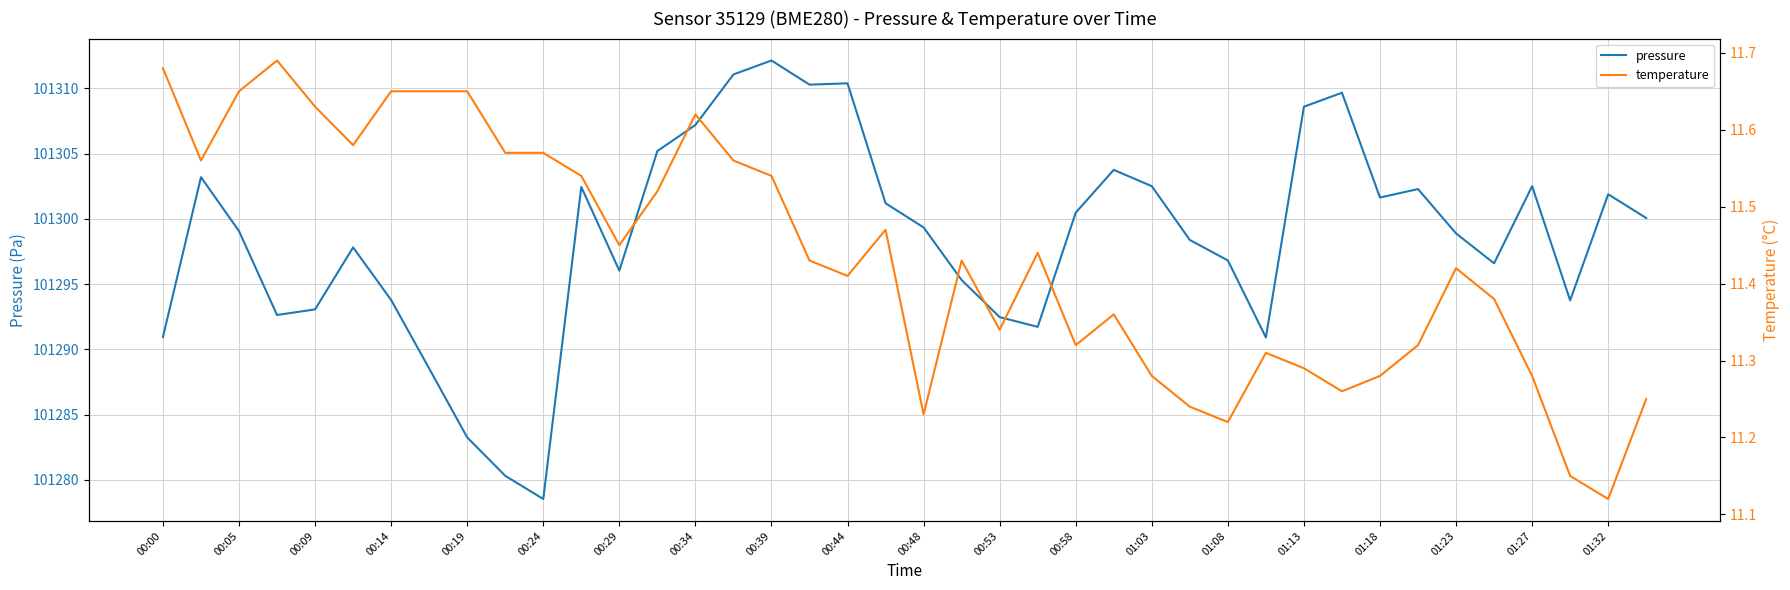

What is the value of the pressure point at the 5th from the left?

101293.1